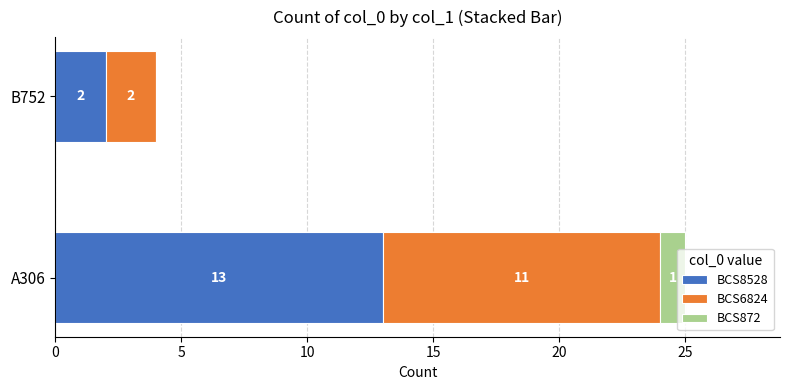

Is it true that BCS8528 equals 13 at A306?

True